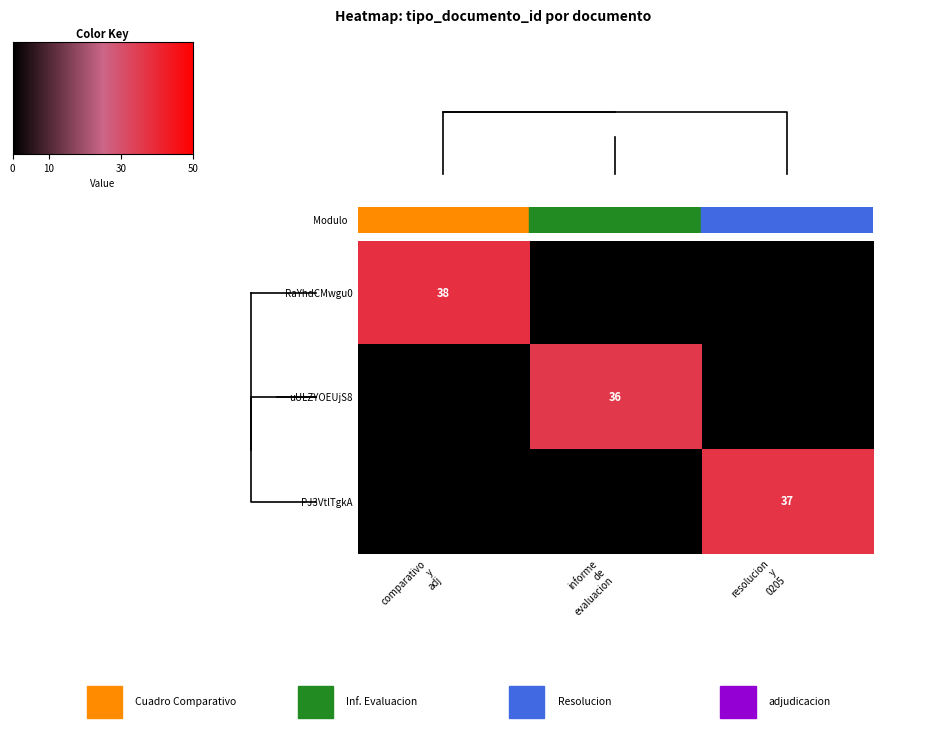

How many values in the PJ3VtlTgkA series exceed 0?

1